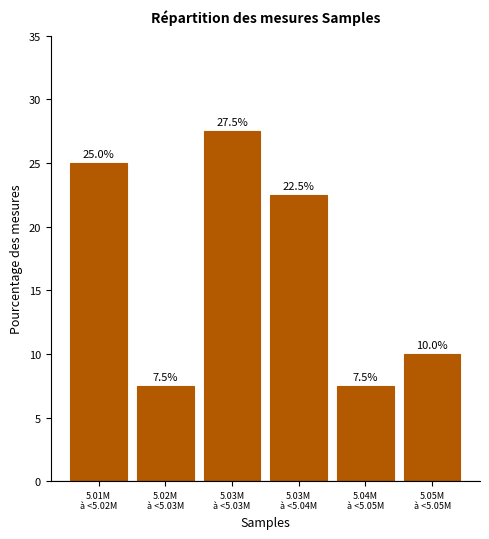

Reading left to right, extract all data points from this chart.

25.0	7.5	27.5	22.5	7.5	10.0